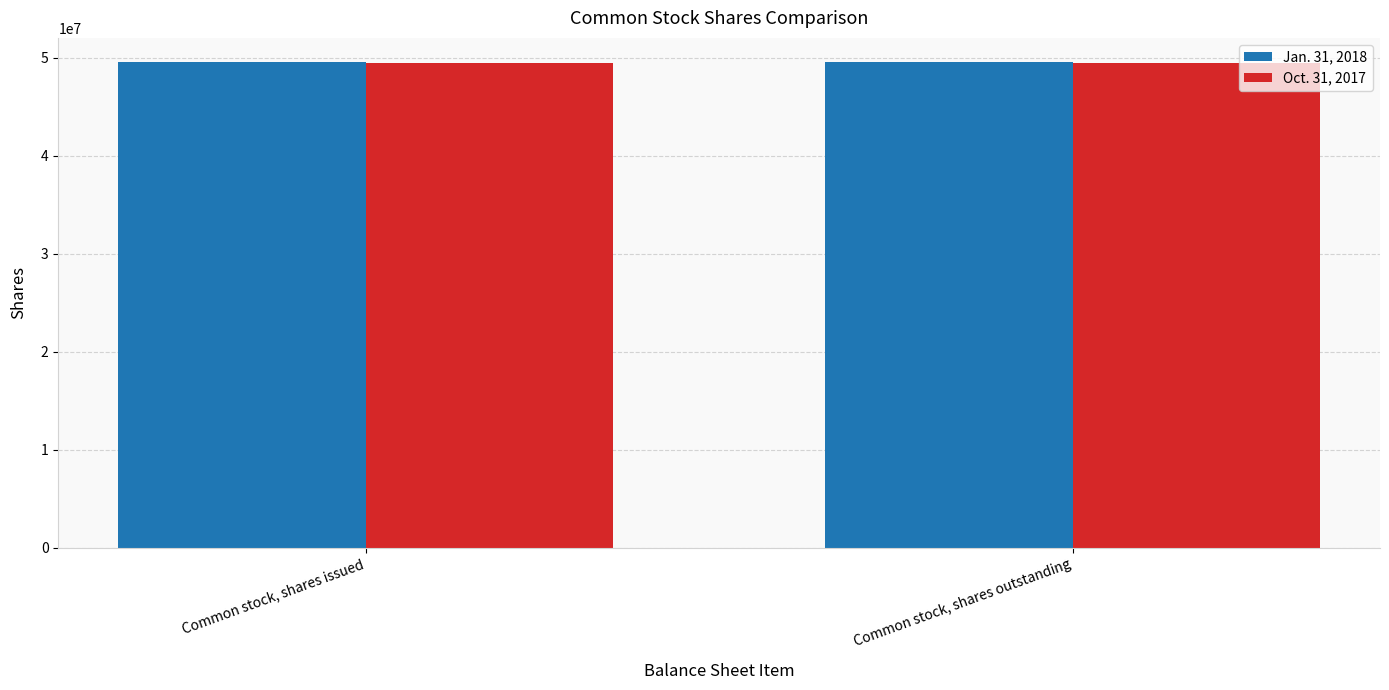

The Jan. 31, 2018 series shows 66936142 at Common stock, shares outstanding. True or false?

False